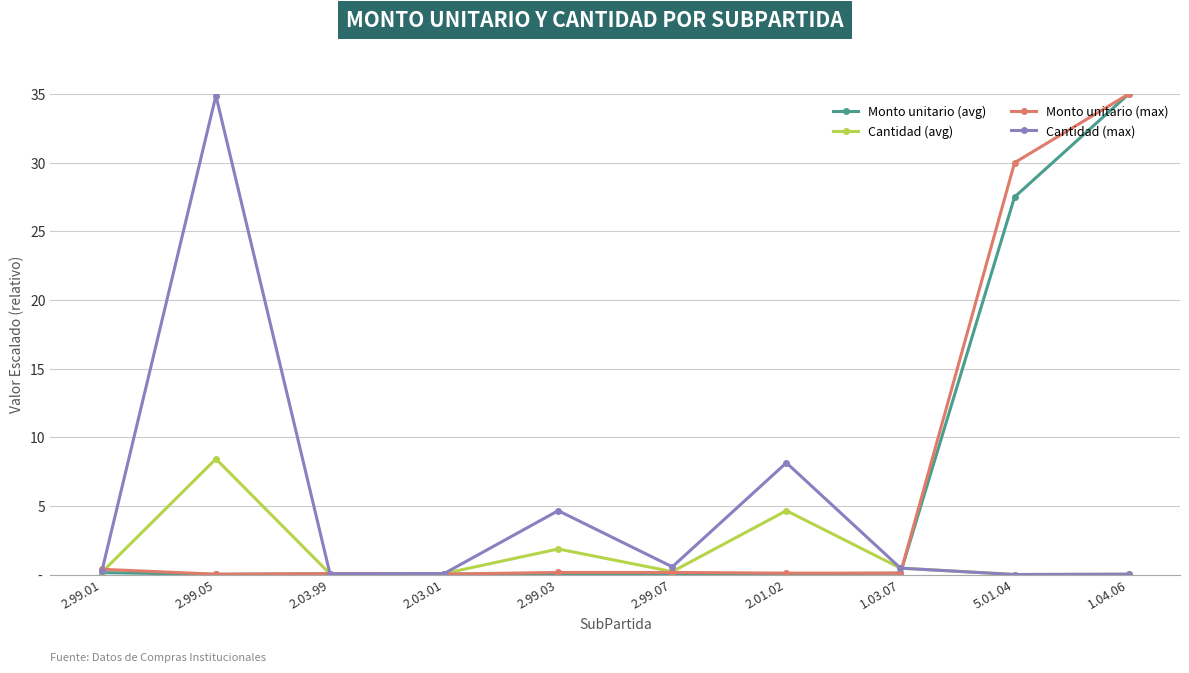

What are all the series names shown in the legend?

Monto unitario (avg), Cantidad (avg), Monto unitario (max), Cantidad (max)